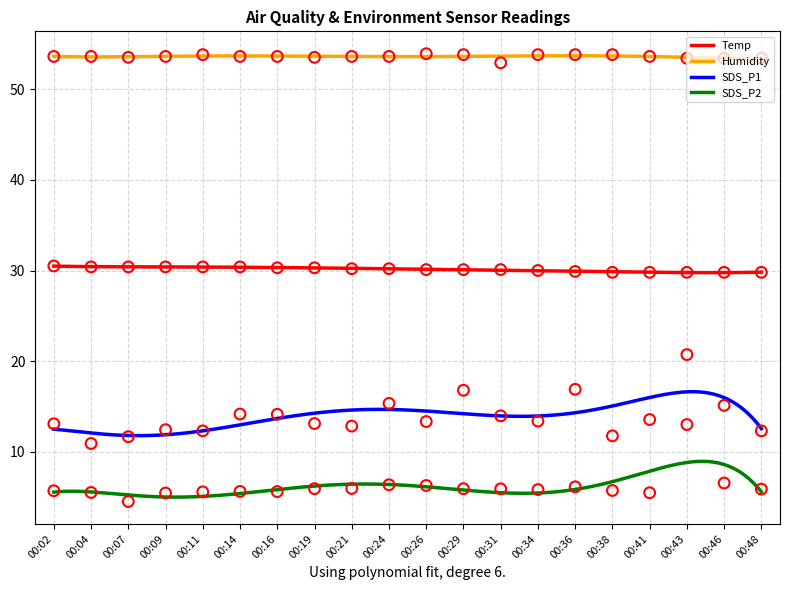

What is the total value across all series at 00:43?

117.0